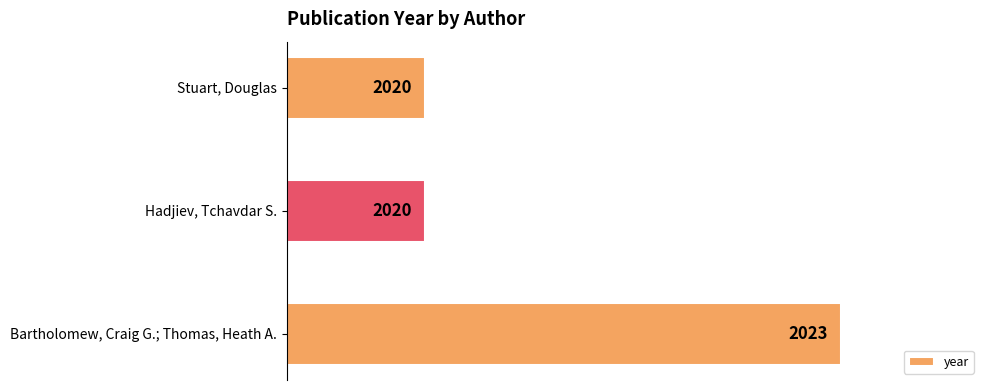

How many bars are there in total?

3